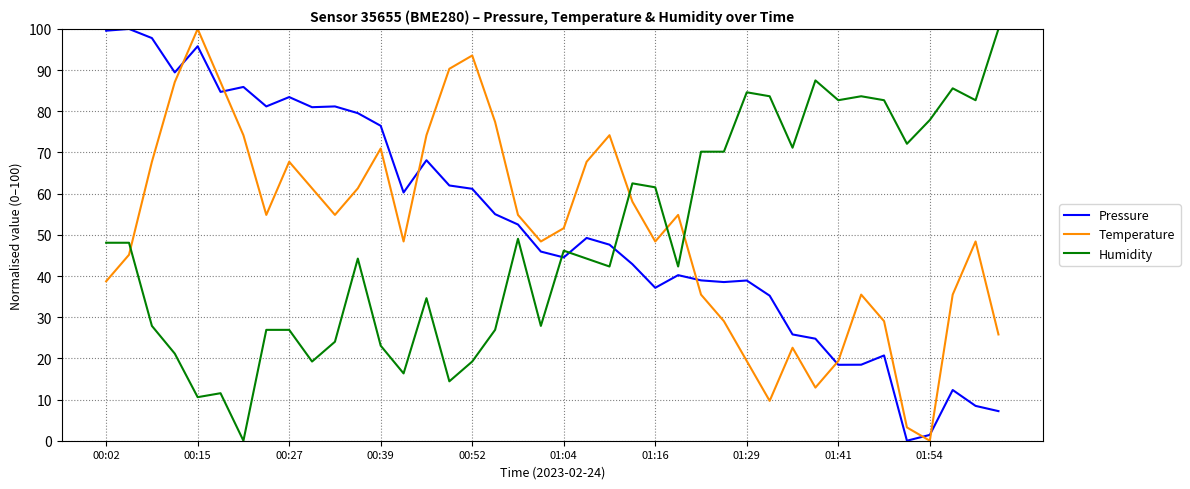

What is the maximum value shown in the chart?

100.0